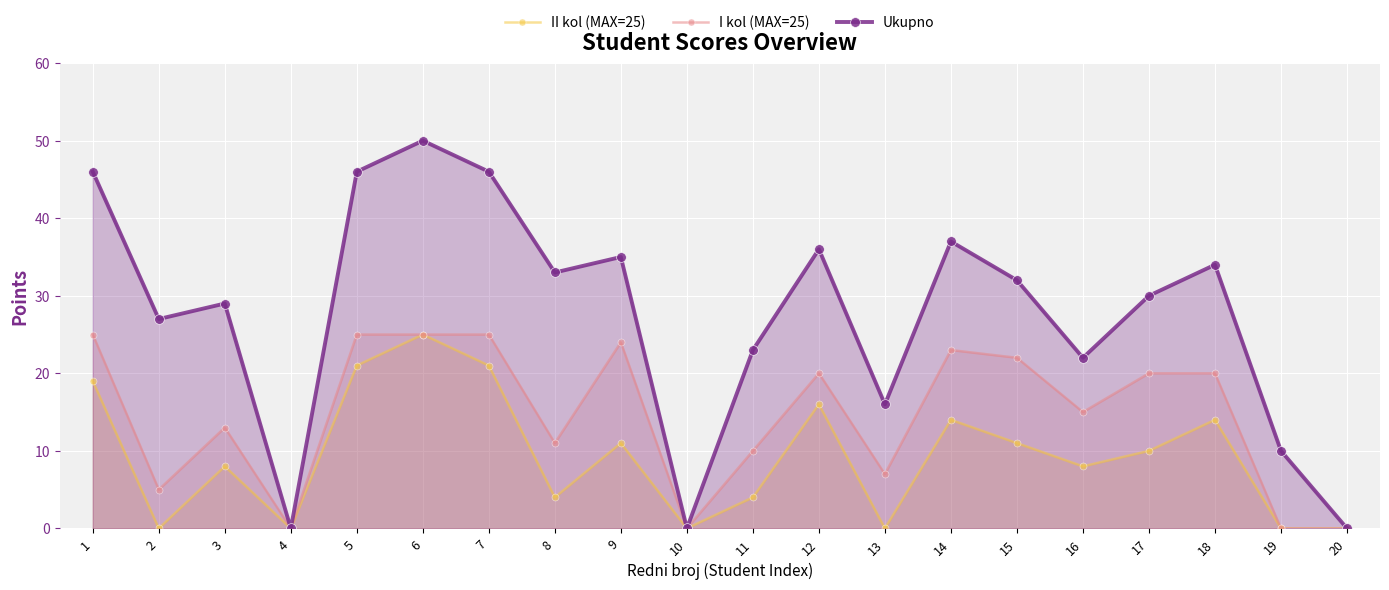

Where is the first local maximum for I kol (MAX=25)?

3